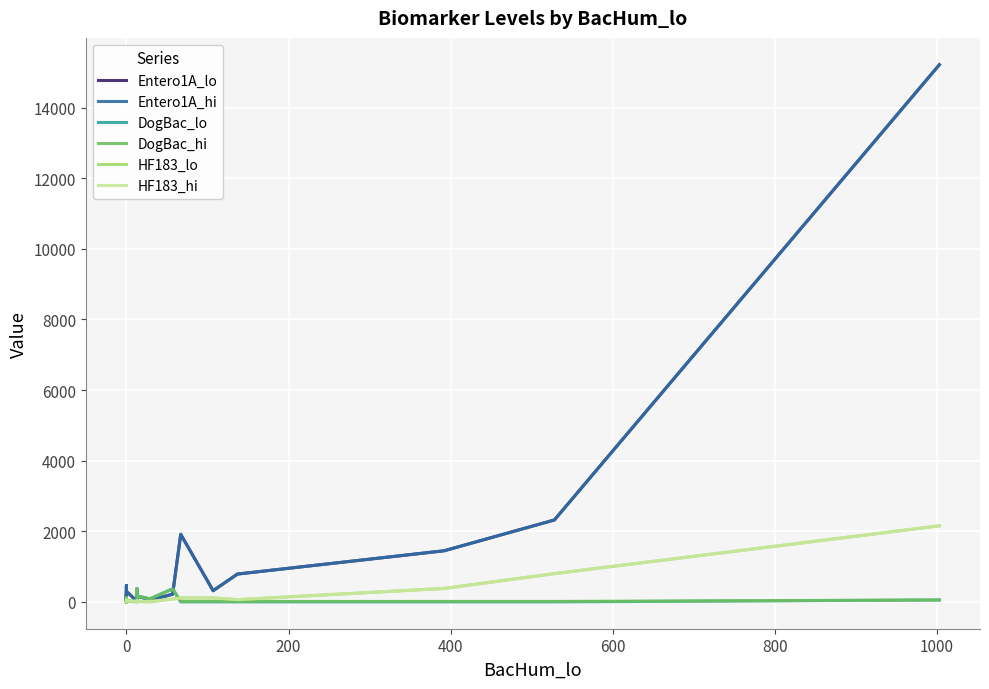

In DogBac_lo, how many points are higher than both neighbors (excluding endpoints)?

5